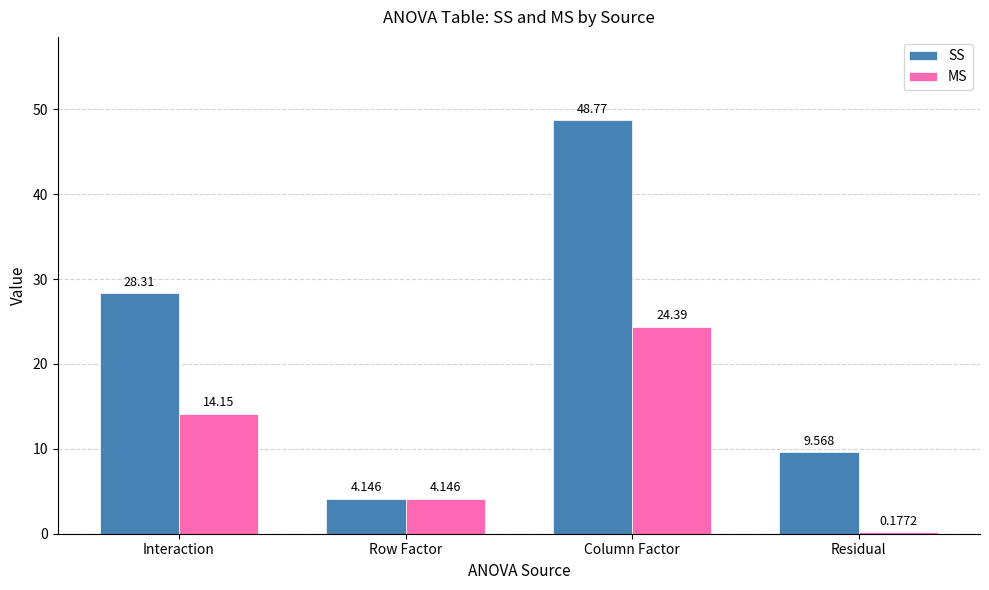

At which label is SS closest to 26?

Interaction